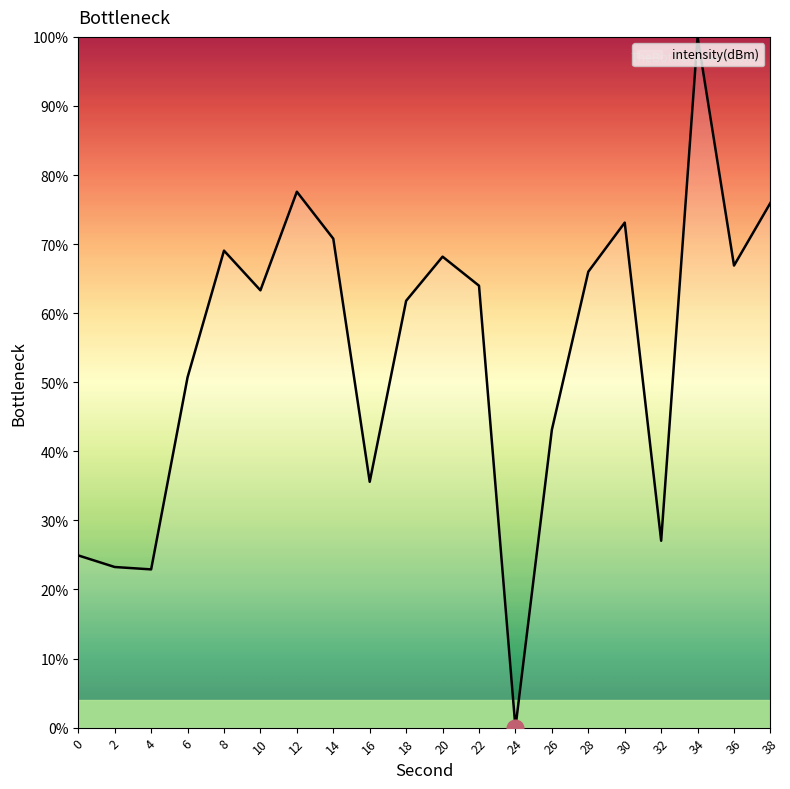

How many interior local valleys (lower than both neighbors) does the data have?

6